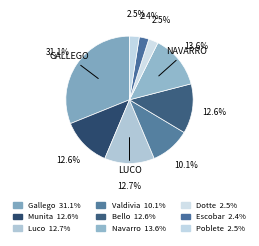

Count the number of slices in the pie.

9